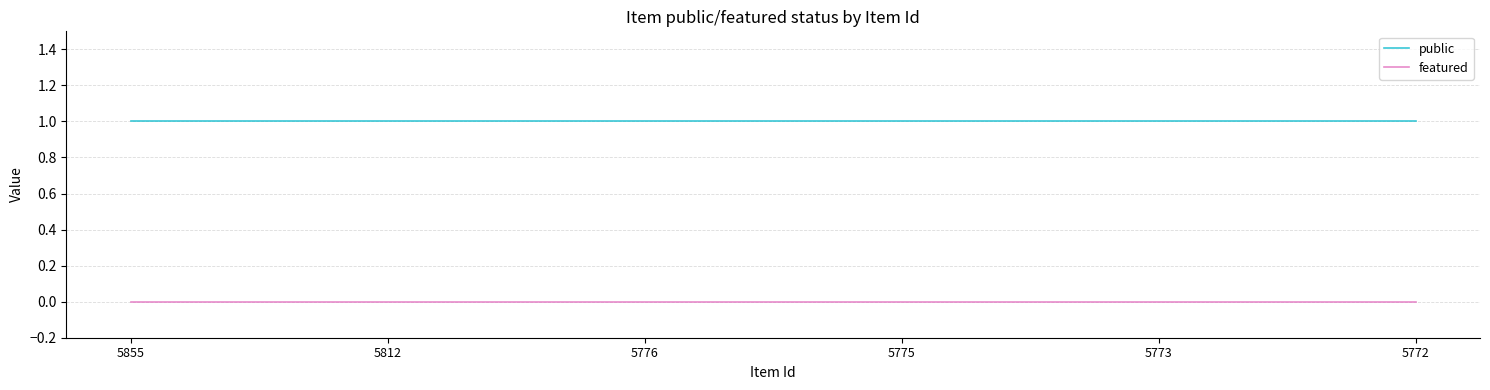

True or false: public and featured cross at least once.

False